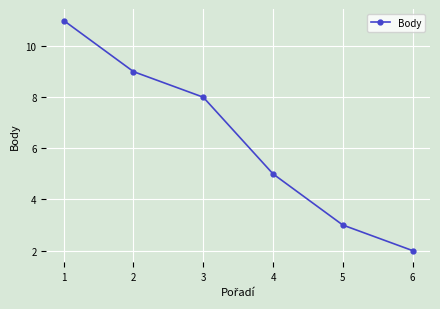

List the labels in order of value, largest first.

1, 2, 3, 4, 5, 6